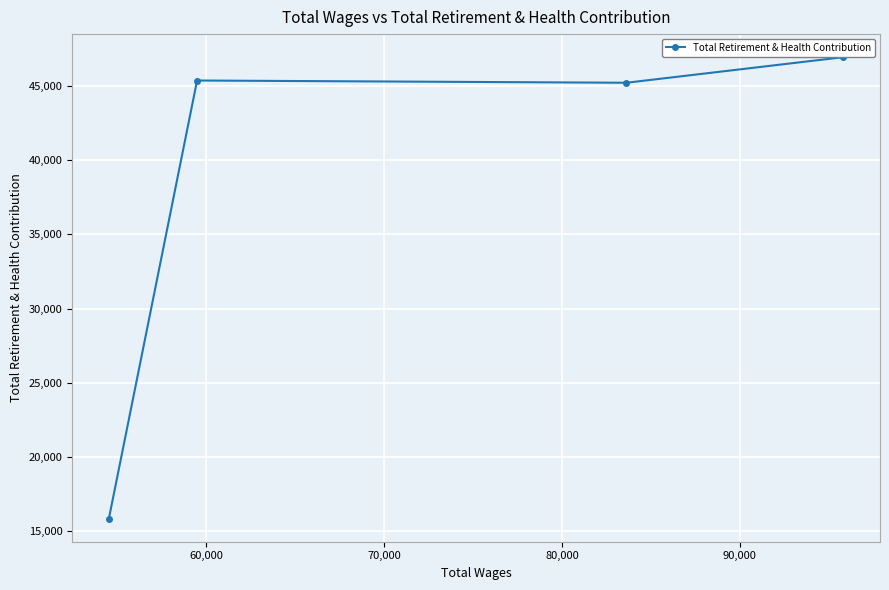

What is the value of the 1st point from the left?

15853